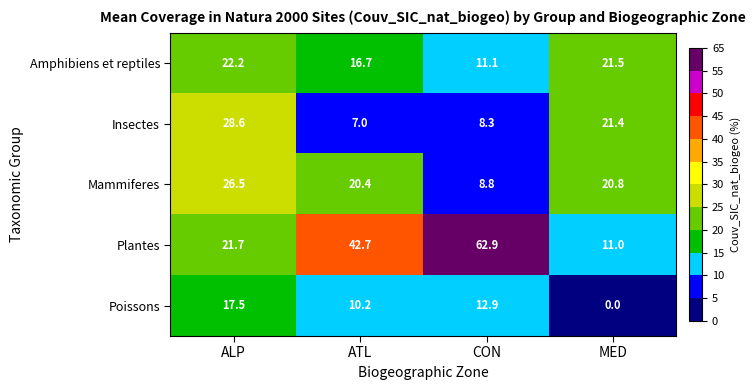

At which label does Insectes first exceed 21?

ALP